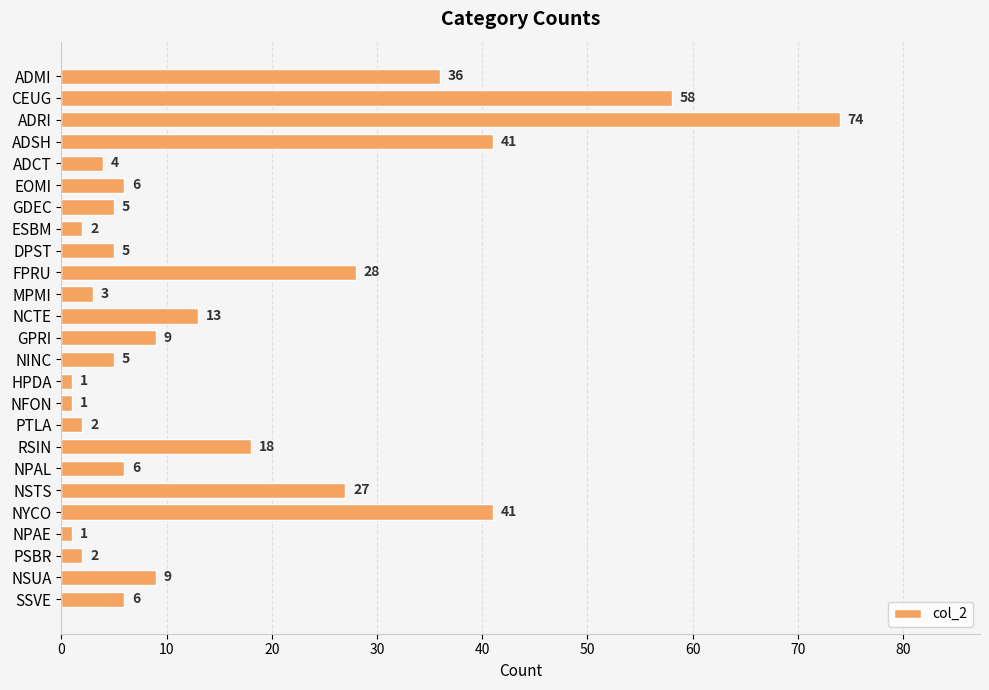

What is the average value?

16